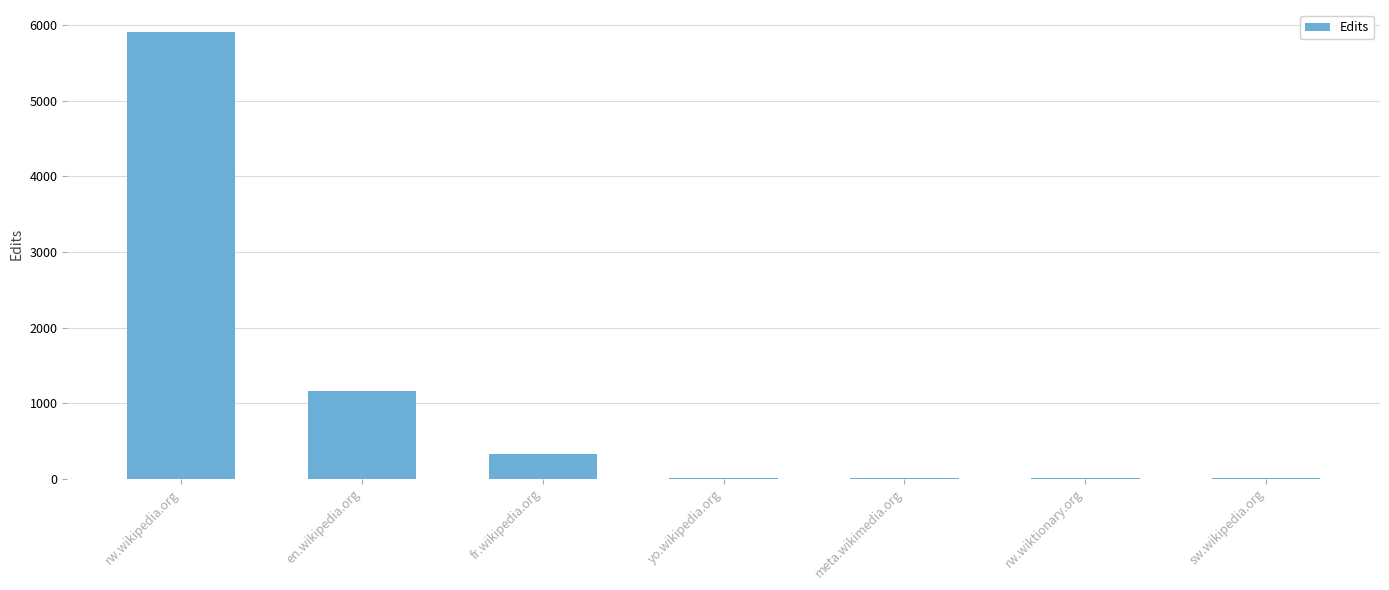

What is the sum of all values?

7404